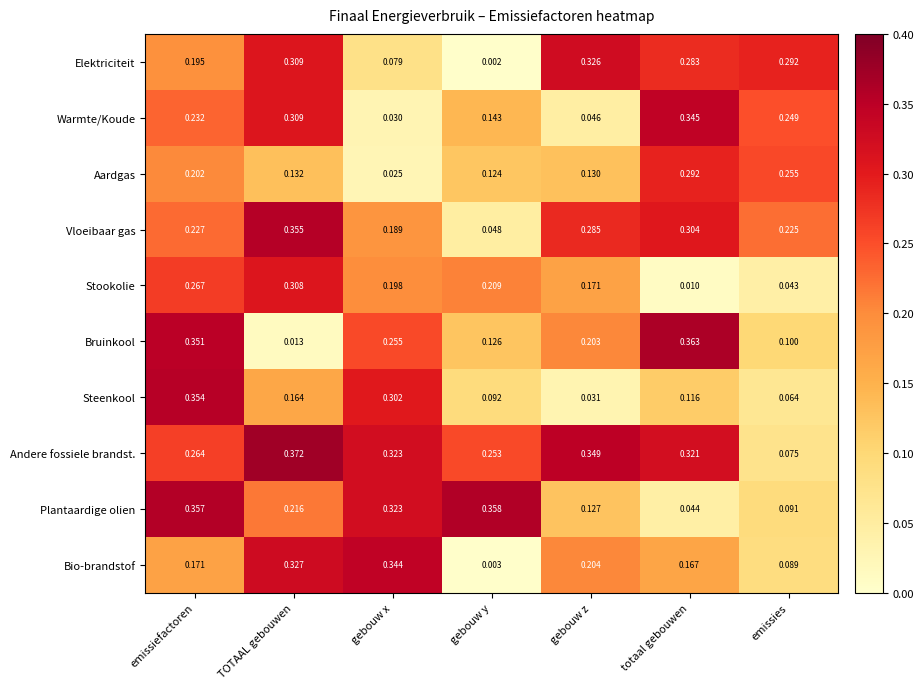

Where is Andere fossiele brandst. nearest to the value 0?

emissies